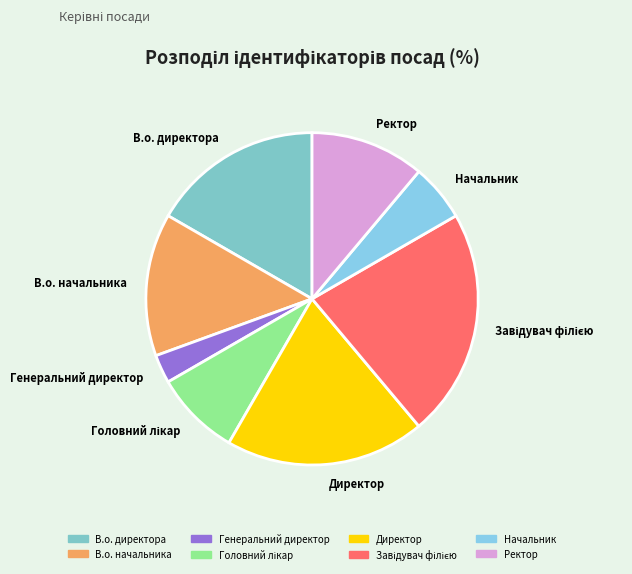

What is the smallest slice in the pie chart?

Генеральний директор